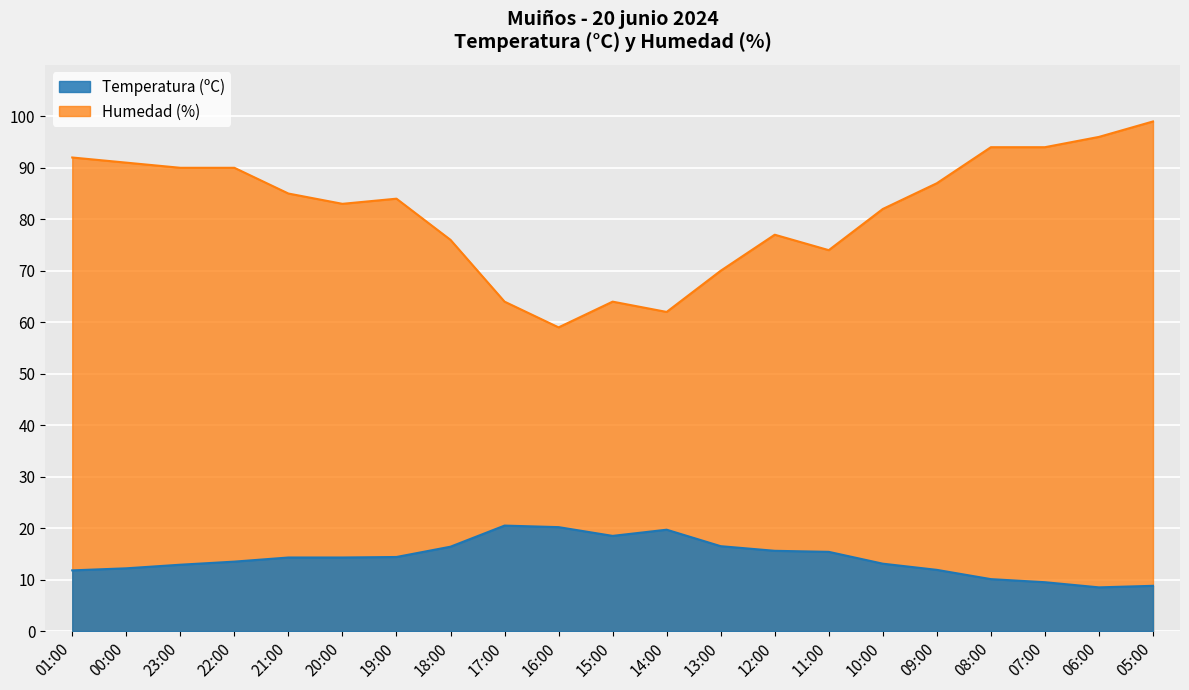

Is the value of Humedad (%) at 07:00 greater than the value of Temperatura (ºC) at 07:00?

Yes